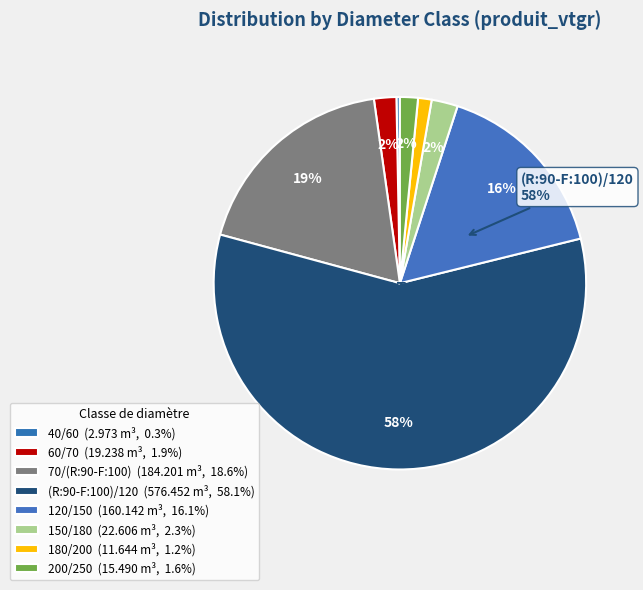

To the nearest percent, what is the difference between the 180/200 and (R:90-F:100)/120 slice percentages?

57%